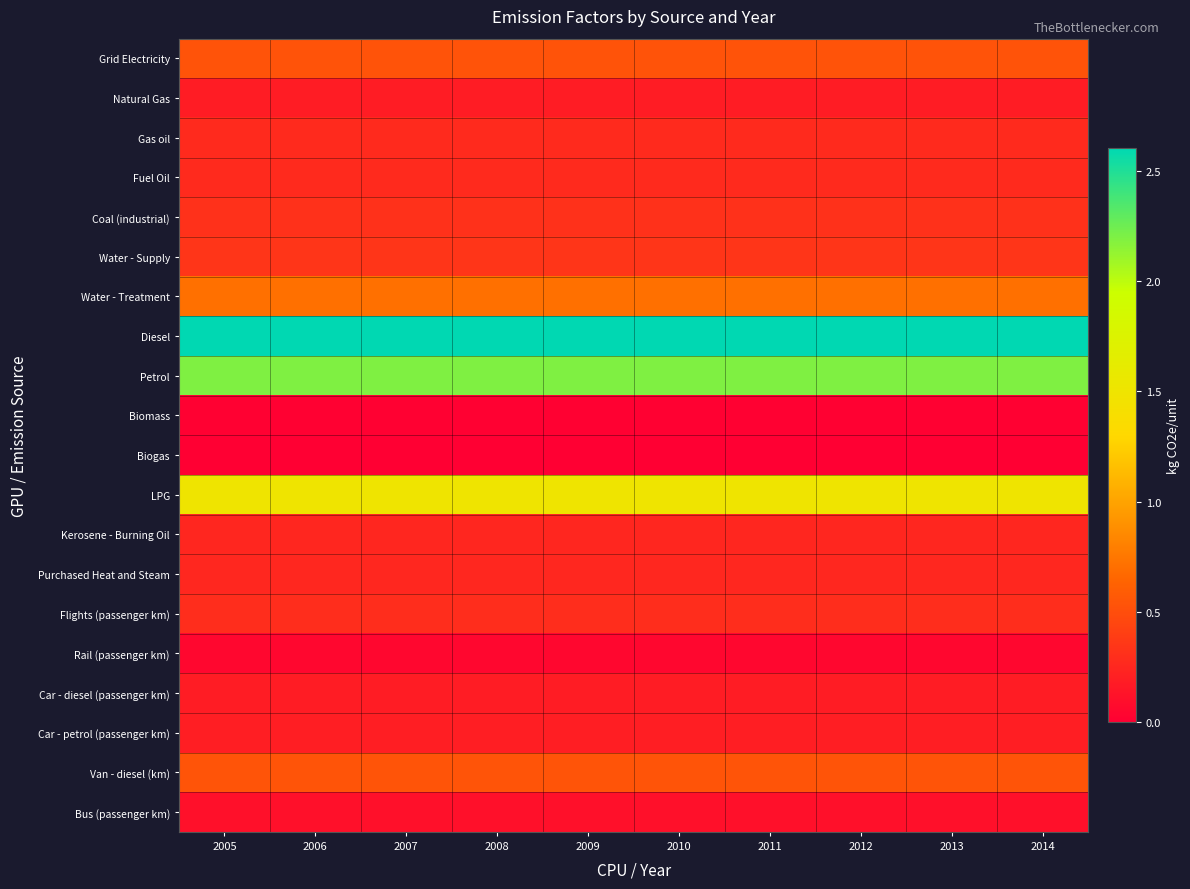

At which category does the chart reach its peak across all series?

2005